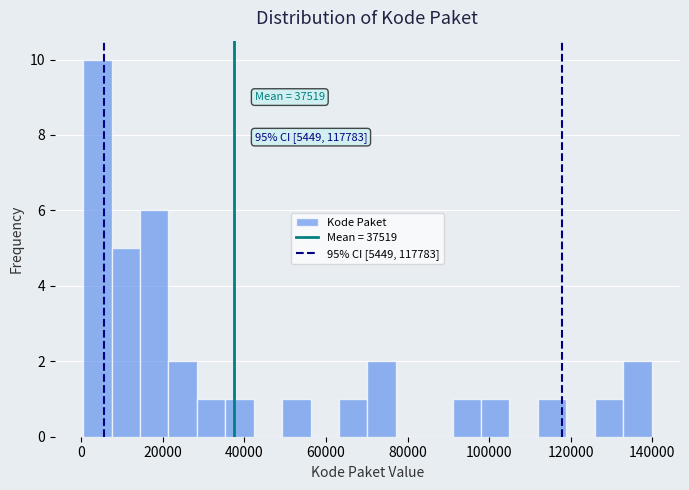

Read against the x-axis, roughly where is the centre of the tallest bar?

4000